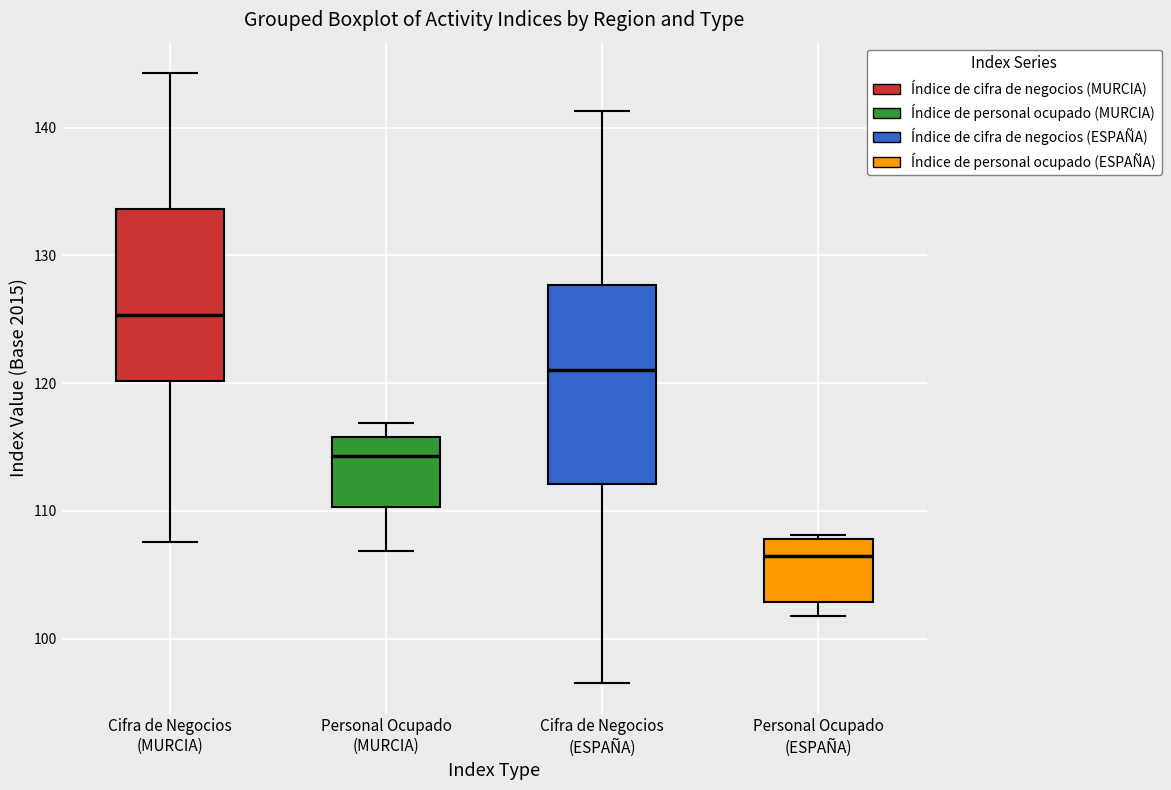

Which box's median line is the highest?

Cifra de Negocios (MURCIA)